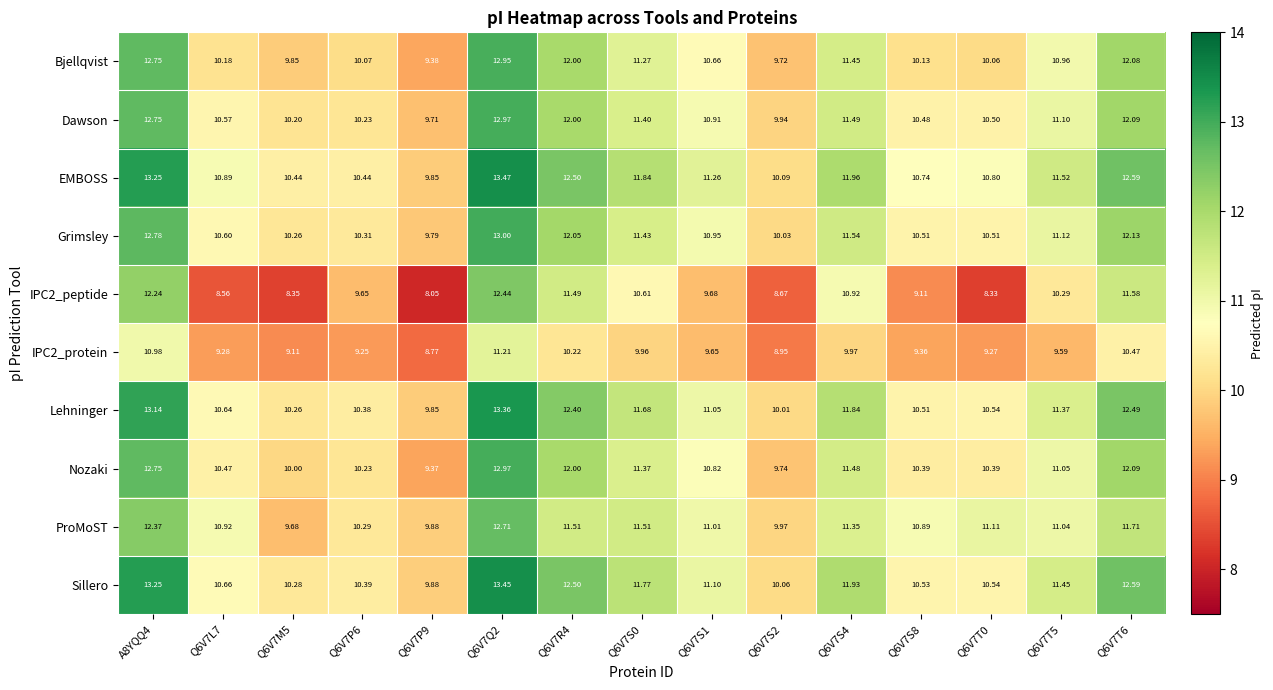

Which series has the largest total across all categories?

EMBOSS